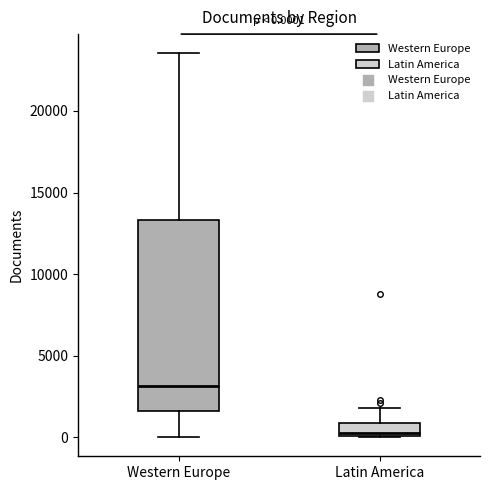

Which box's median line is the highest?

Western Europe